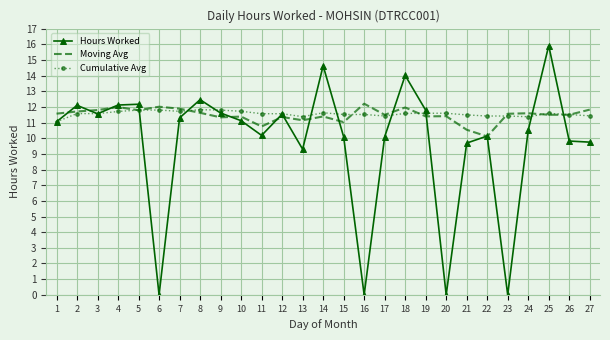

The Cumulative Avg series shows 11.5 at 15. True or false?

True